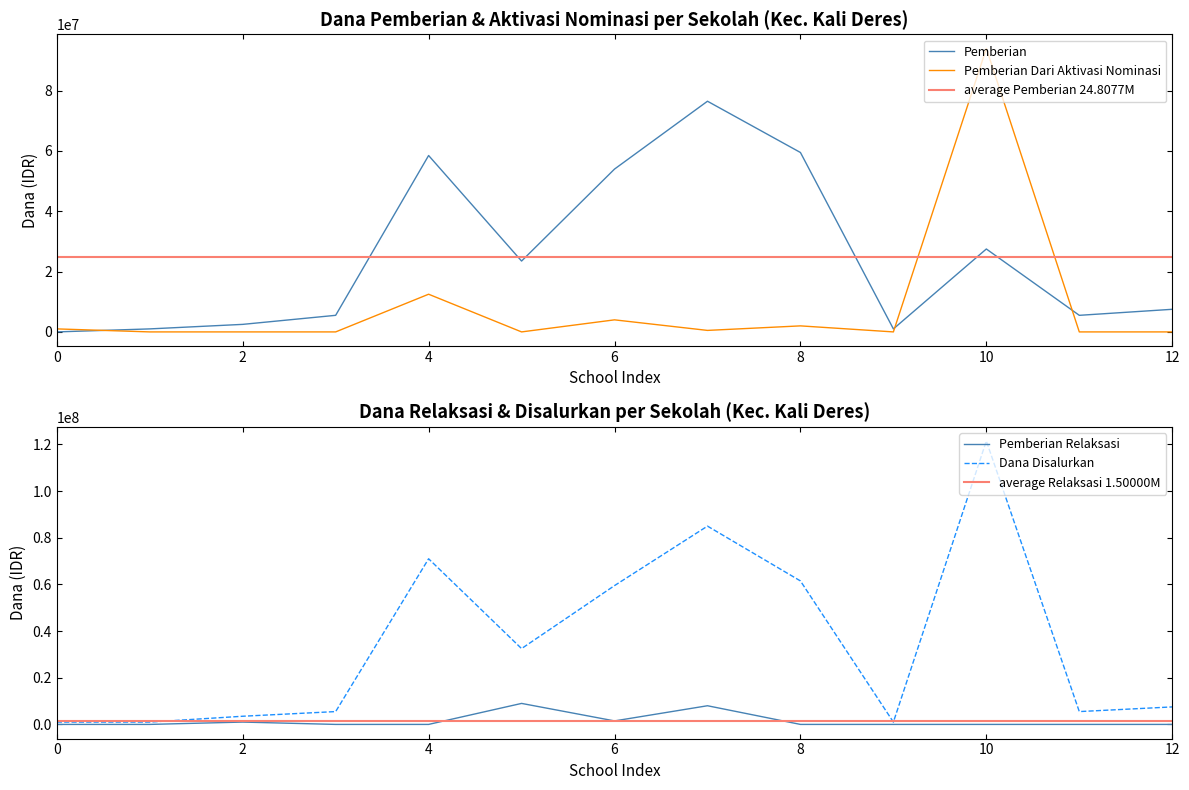

What is the difference between the second highest and second lowest values in the Pemberian series?

58500000